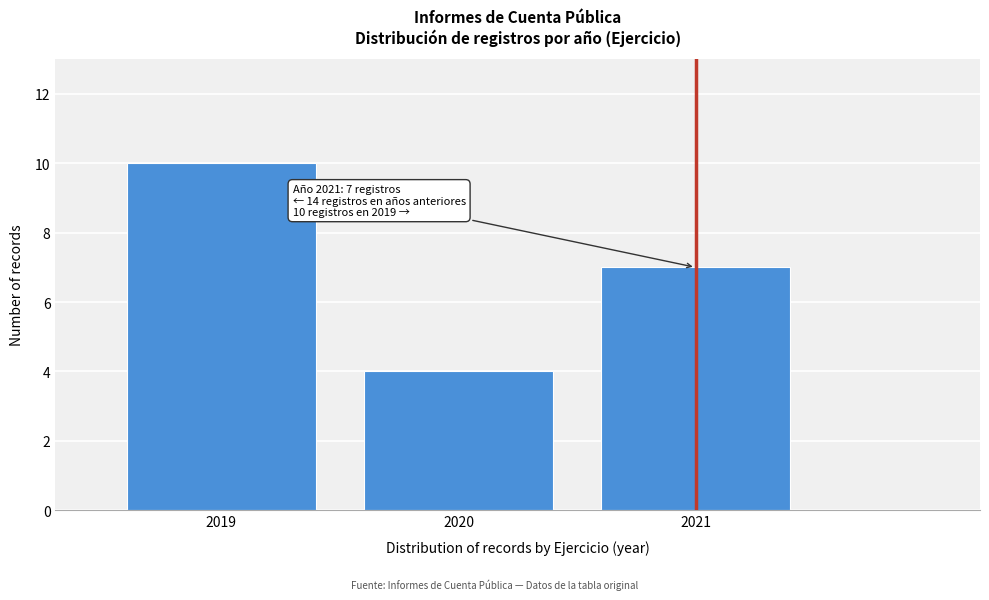

Reading left to right, transcribe all the data shown in this chart.

10	4	7